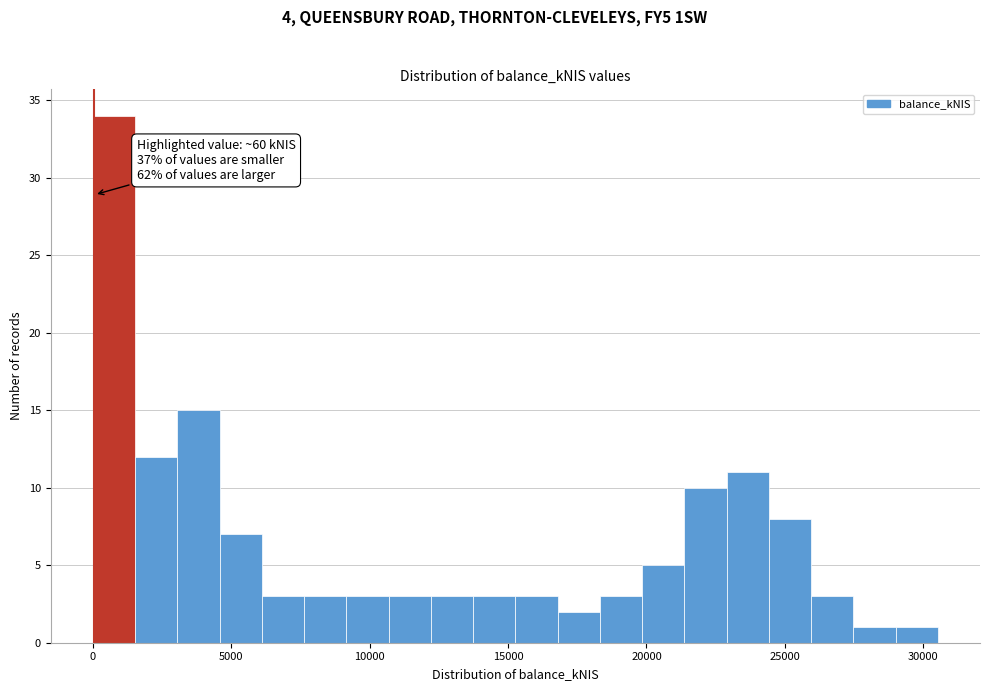

Read against the x-axis, roughly where is the centre of the tallest bar?

1000